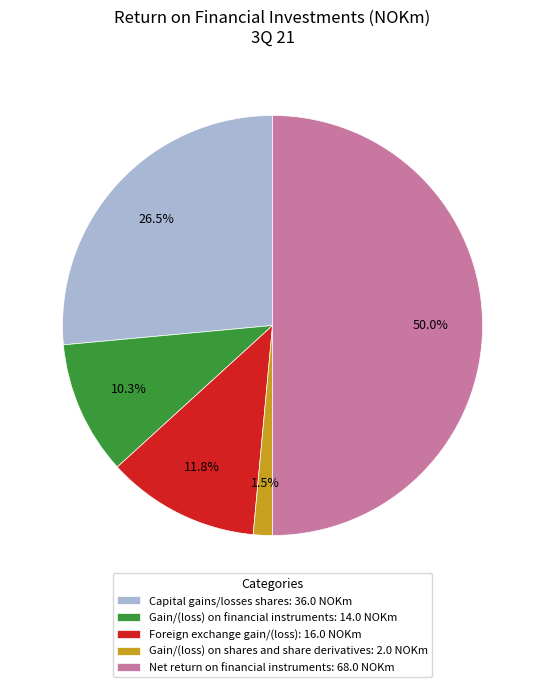

To the nearest percent, what is the combined percentage of Capital gains/losses shares and Net return on financial instruments?

76%